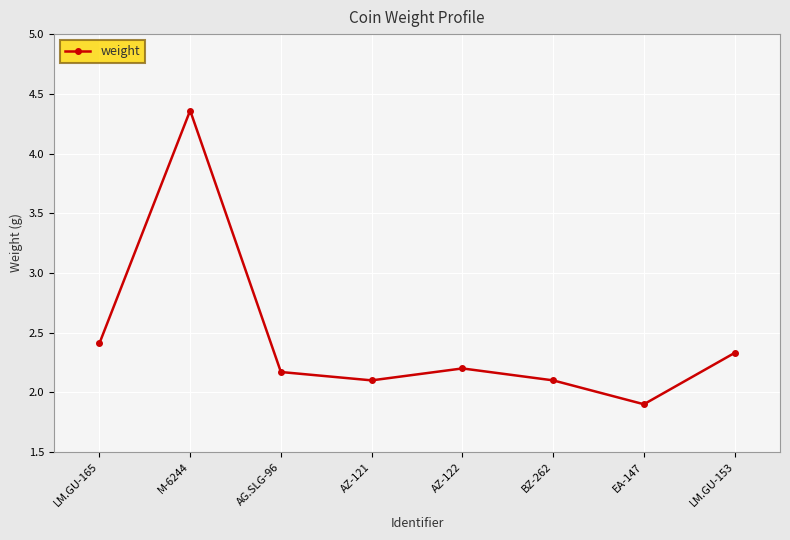

What position from the right is LM.GU-153?

1